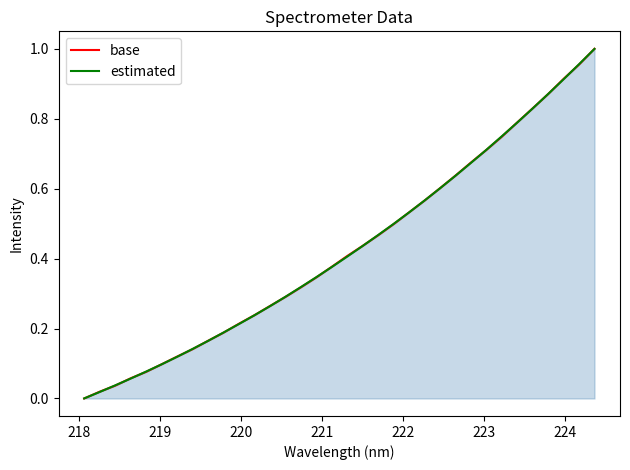

Reading left to right, list all the values displayed in this chart.

base: 0.0	0.0	0.0	0.1	0.1	0.1	0.1	0.1	0.2	0.2	0.2	0.2	0.3	0.3	0.3	0.3	0.4	0.4	0.4	0.5	0.5	0.5	0.6	0.6	0.6	0.7	0.7	0.7	0.8	0.8	0.9	0.9	1.0	1.0
estimated: 0.0	0.0	0.0	0.1	0.1	0.1	0.1	0.1	0.2	0.2	0.2	0.2	0.3	0.3	0.3	0.3	0.4	0.4	0.4	0.5	0.5	0.5	0.6	0.6	0.6	0.7	0.7	0.7	0.8	0.8	0.9	0.9	1.0	1.0